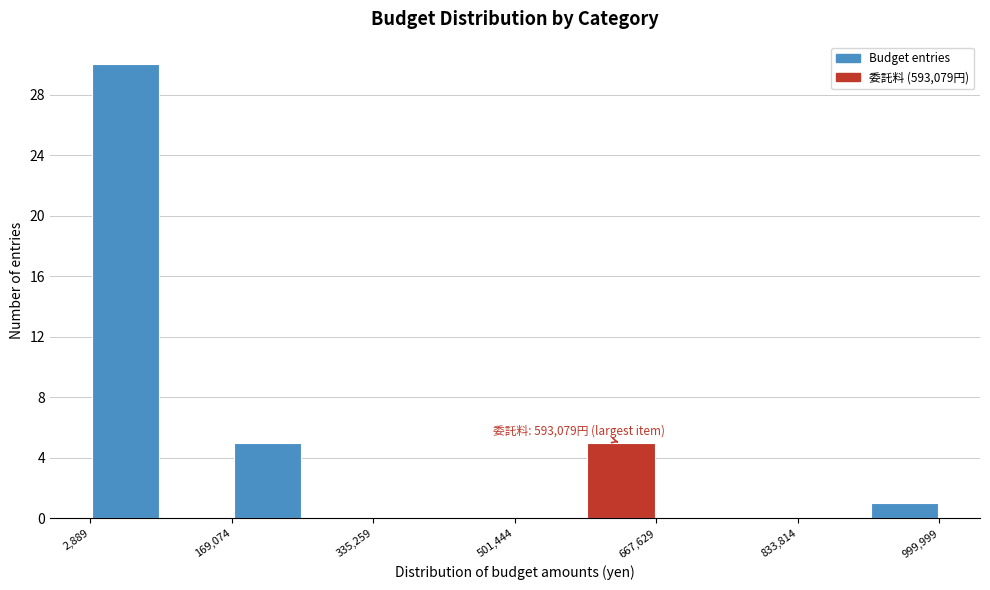

Which range on the x-axis has the tallest bar?

0 to 80000